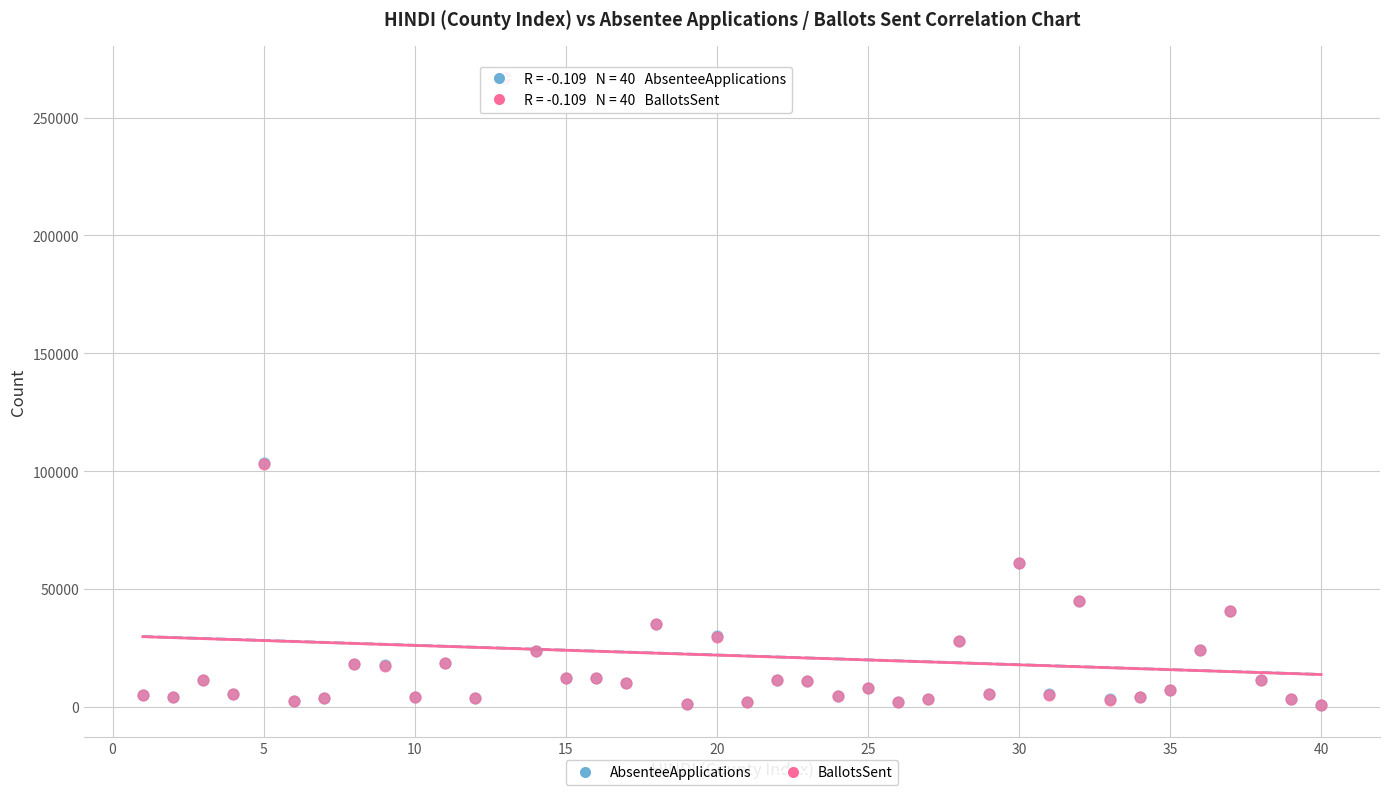

What are all the series names shown in the legend?

AbsenteeApplications, BallotsSent